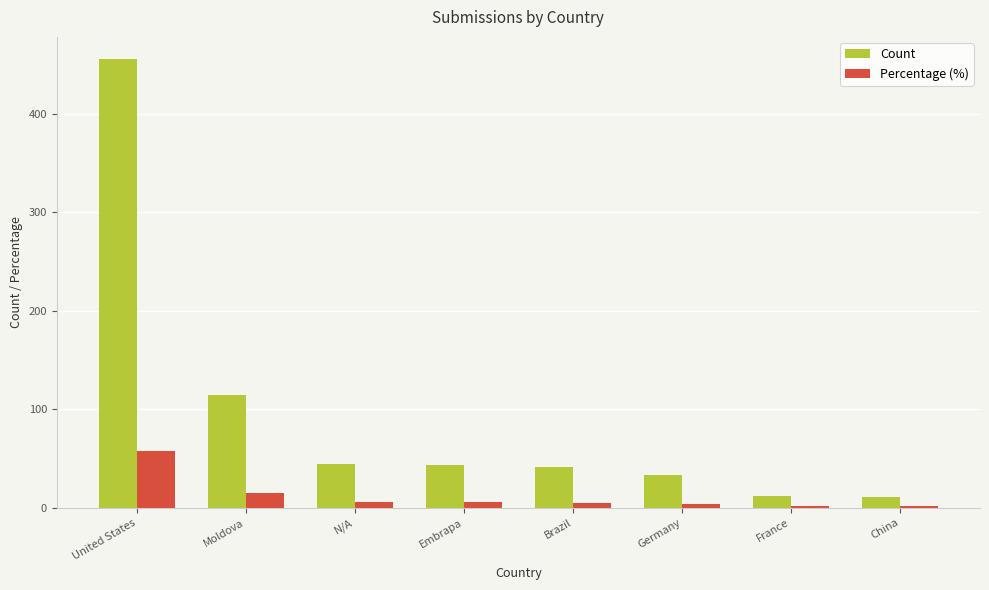

At which category does the chart reach its peak across all series?

United States